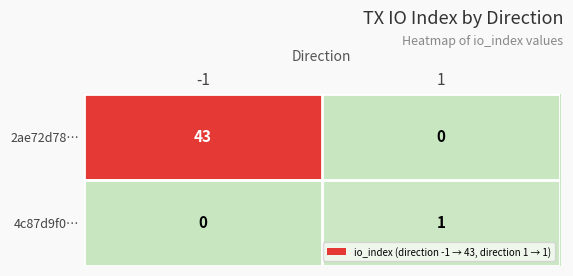

Which label corresponds to the smallest value in the chart?

1